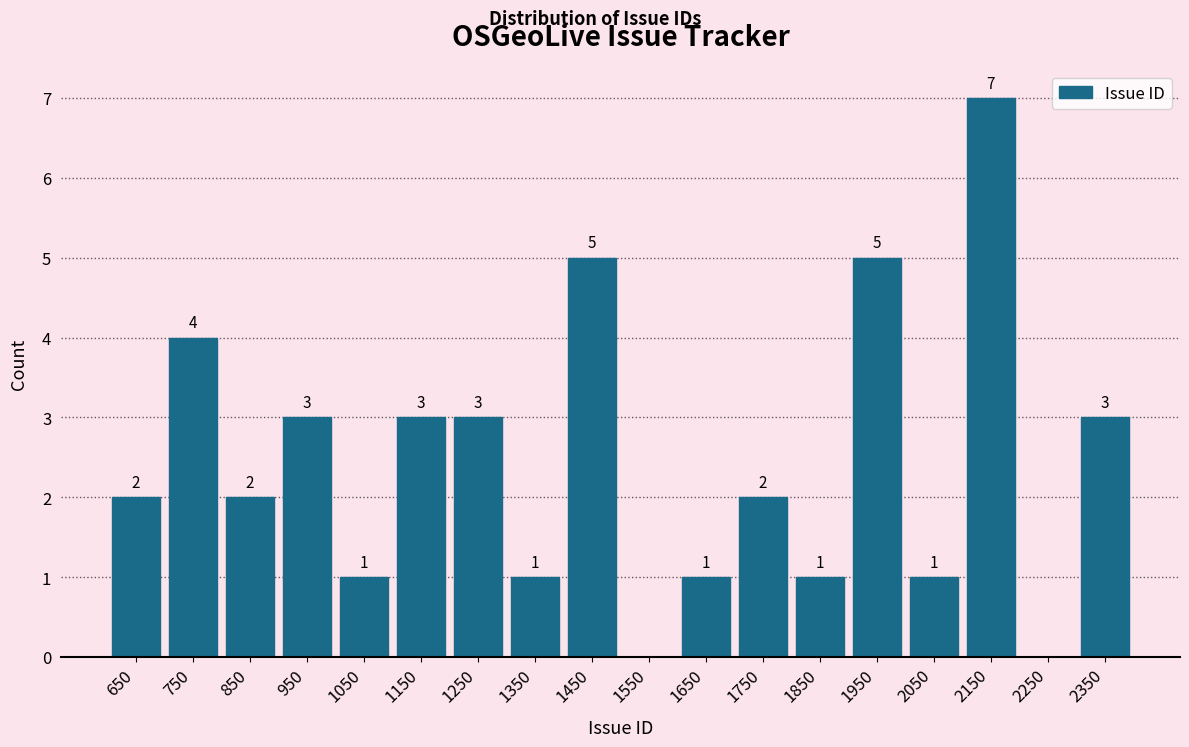

Which range on the x-axis has the tallest bar?

2100 to 2200